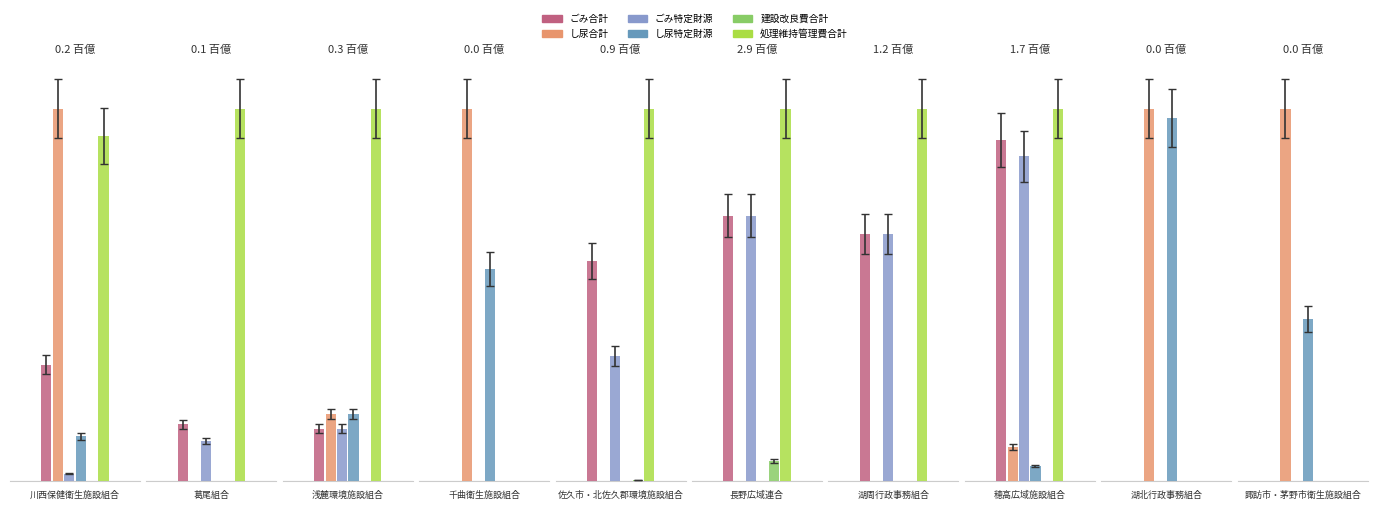

What is the difference between the highest and lowest values at 湖北行政事務組合?

2161